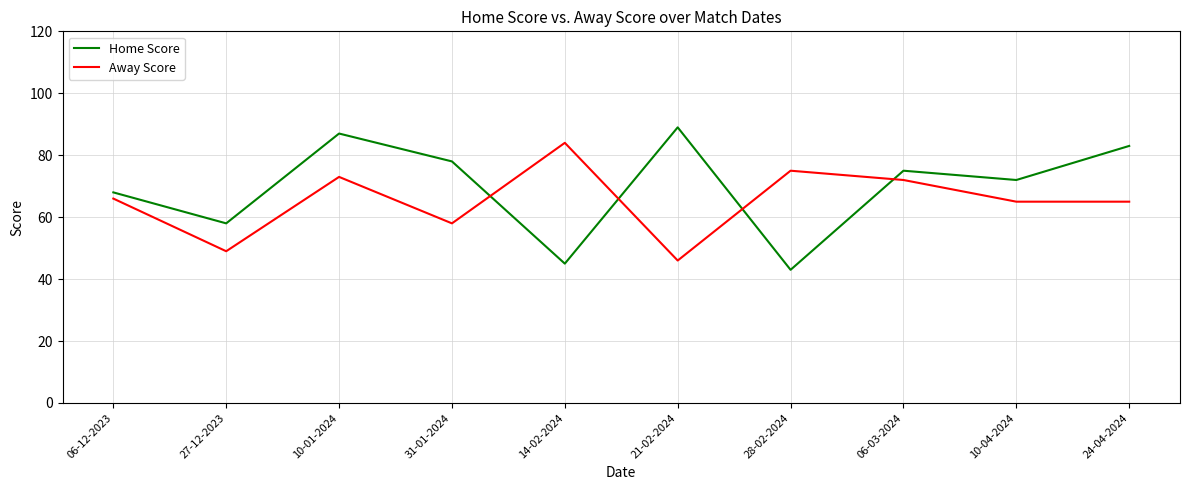

Is it true that Away Score equals 46 at 21-02-2024?

True